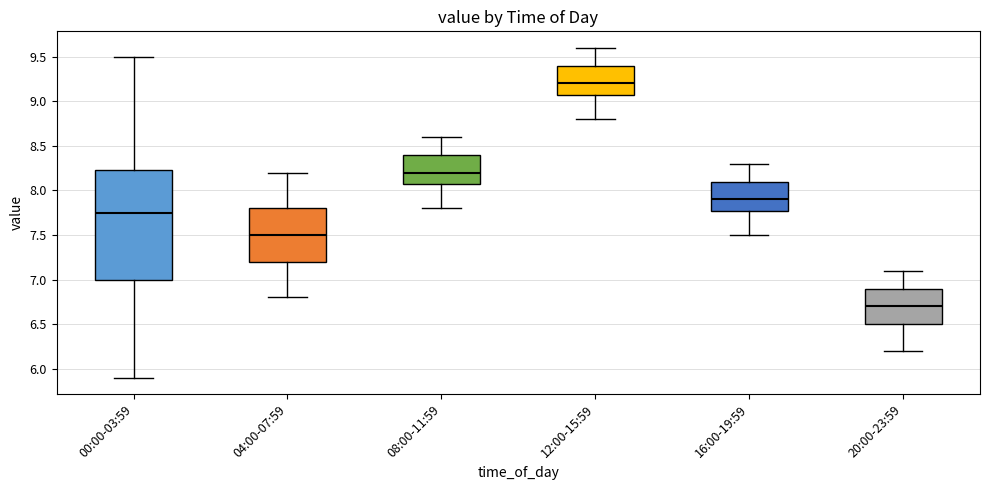

Which box has the lowest median line?

20:00-23:59